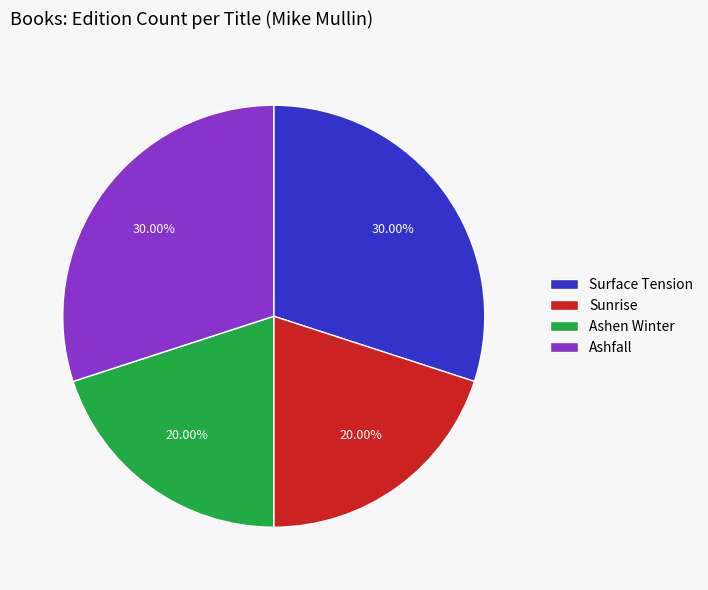

Is the sum of Ashen Winter and Sunrise greater than half?

No